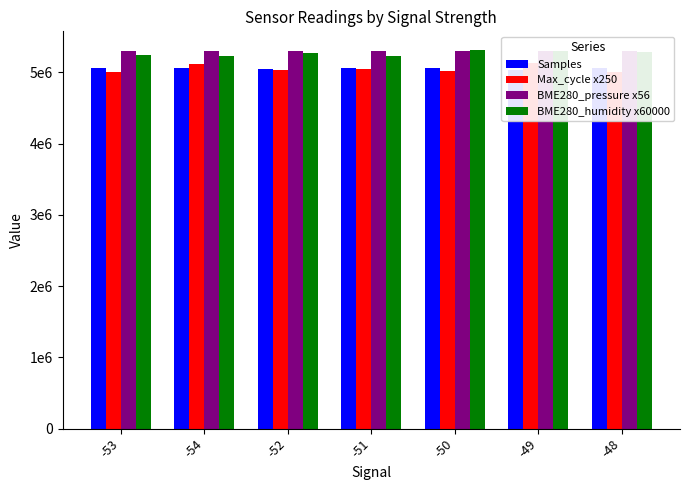

The value of Max_cycle x250 at -53 is 1617836.1. True or false?

False